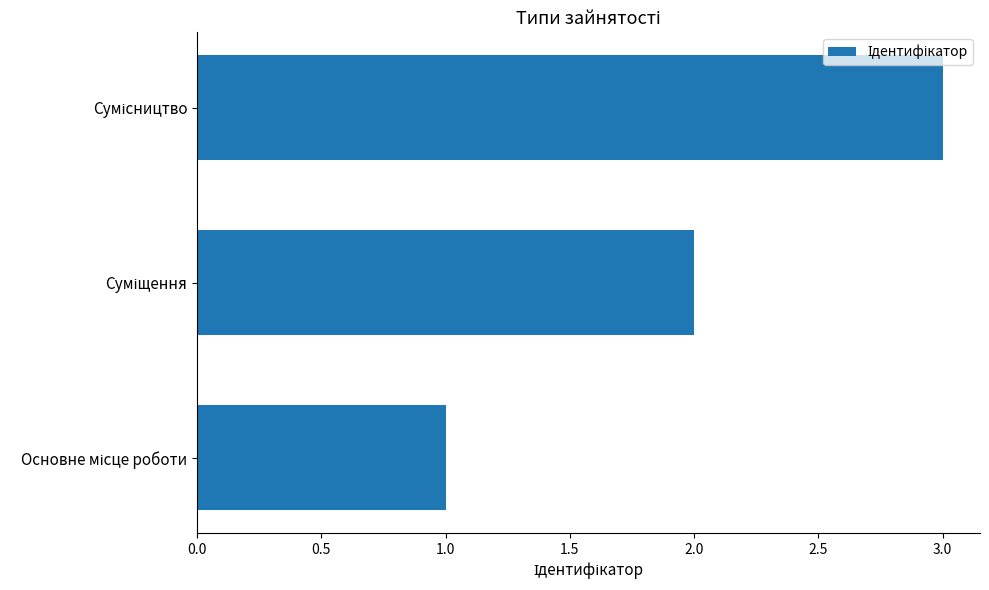

What is the maximum value shown in the chart?

3